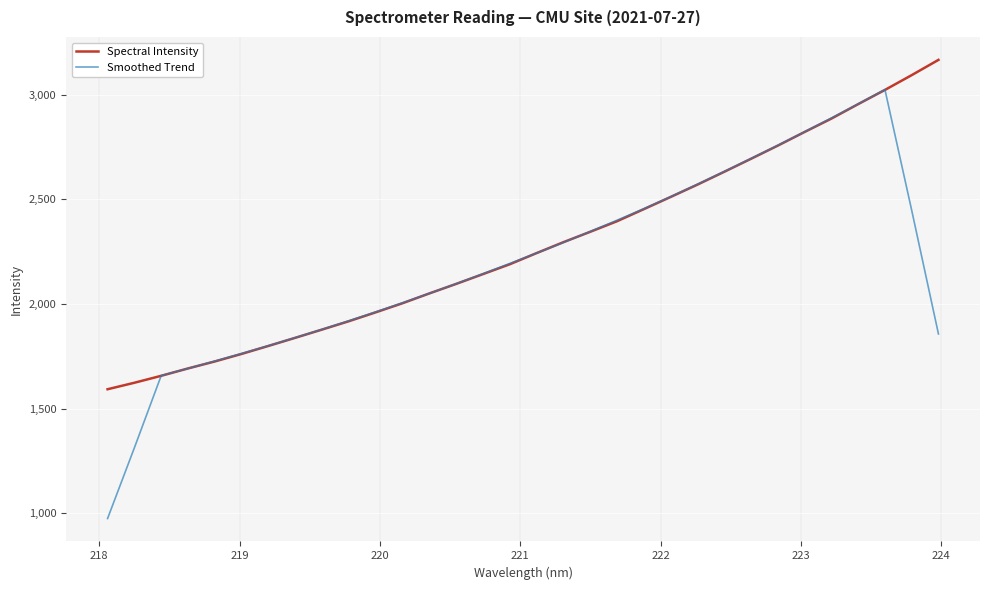

What is the highest value of the Smoothed Trend series?

3024.4